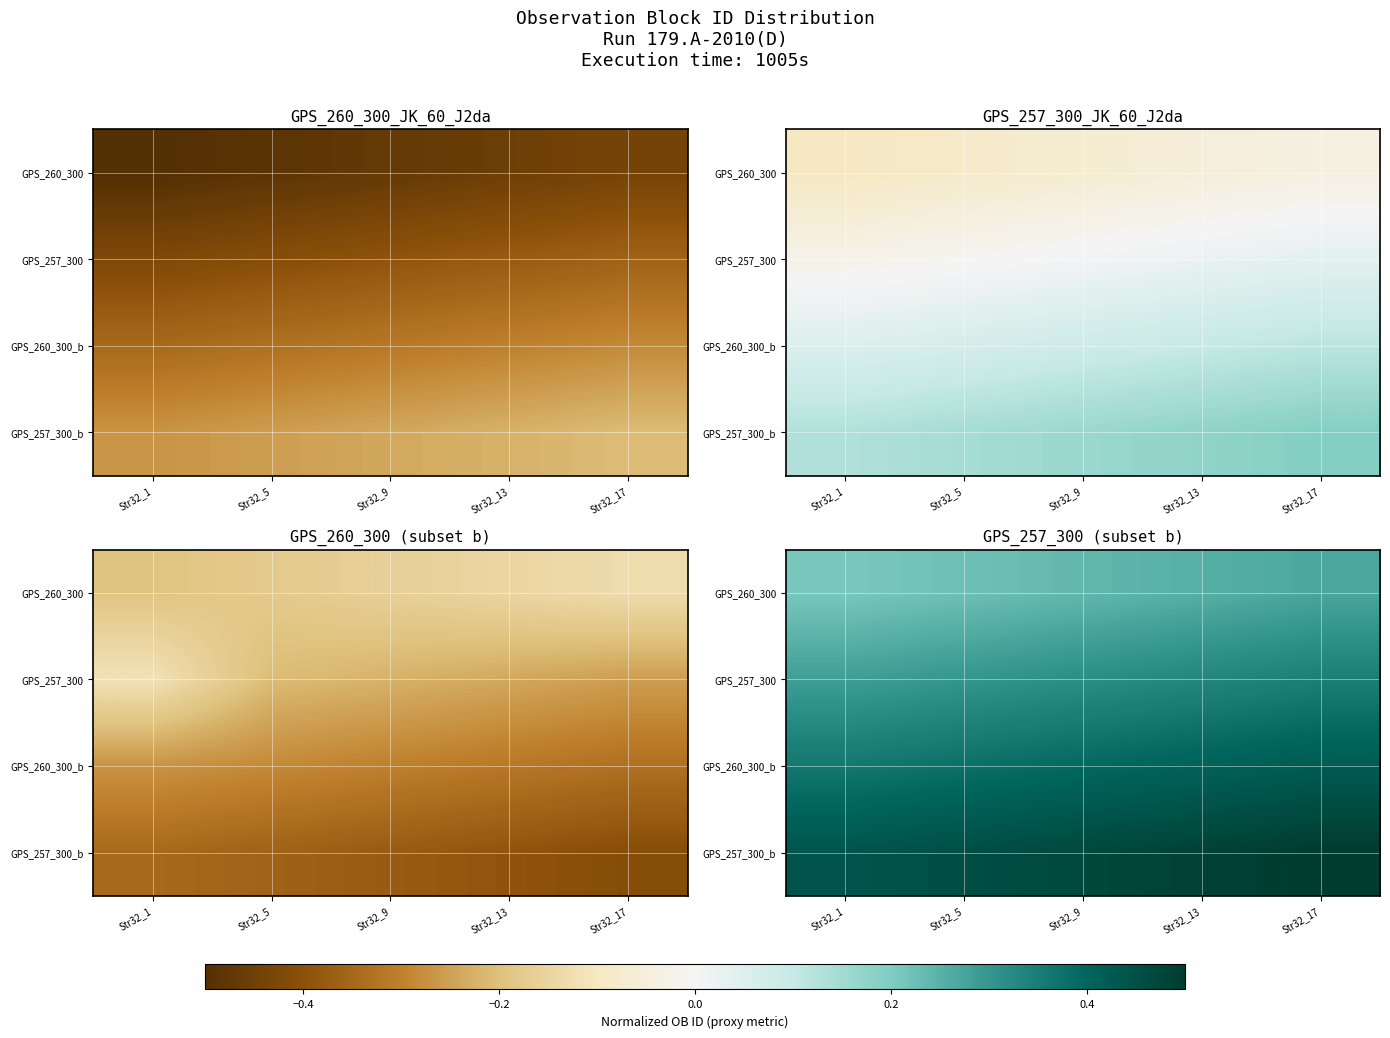

What is the total value across all series at Str32_5?

1.4